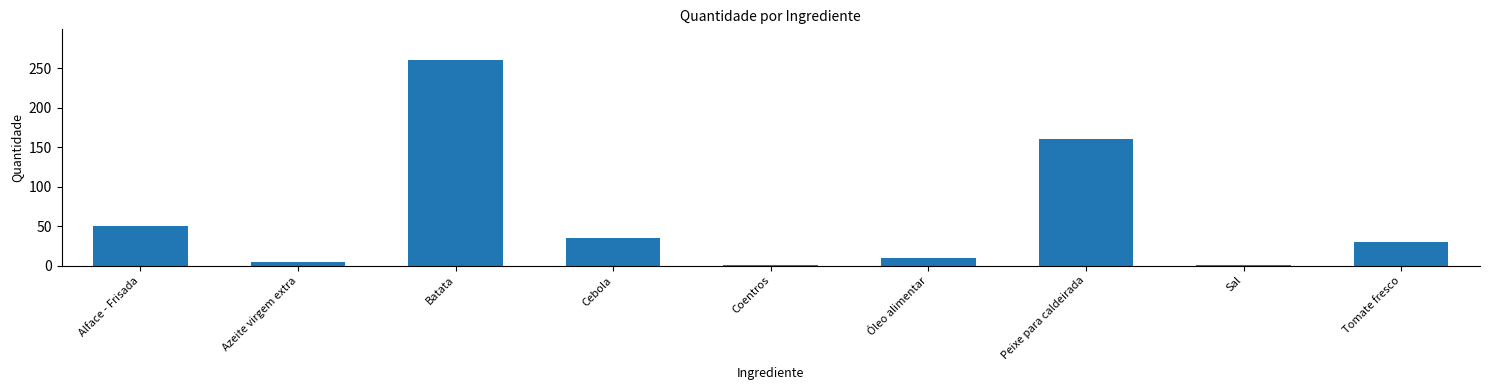

Which has a higher value, Alface - Frisada or Sal?

Alface - Frisada